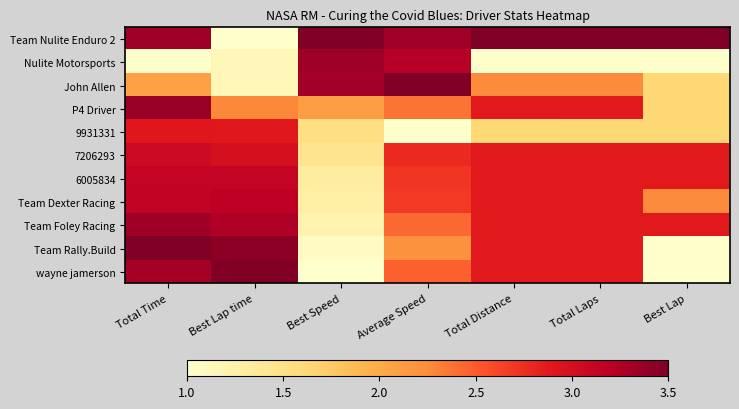

Between Best Lap time and Total Laps, which is larger?

Total Laps